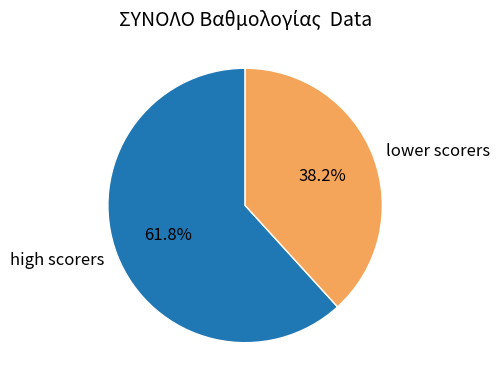

What is the majority slice?

high scorers